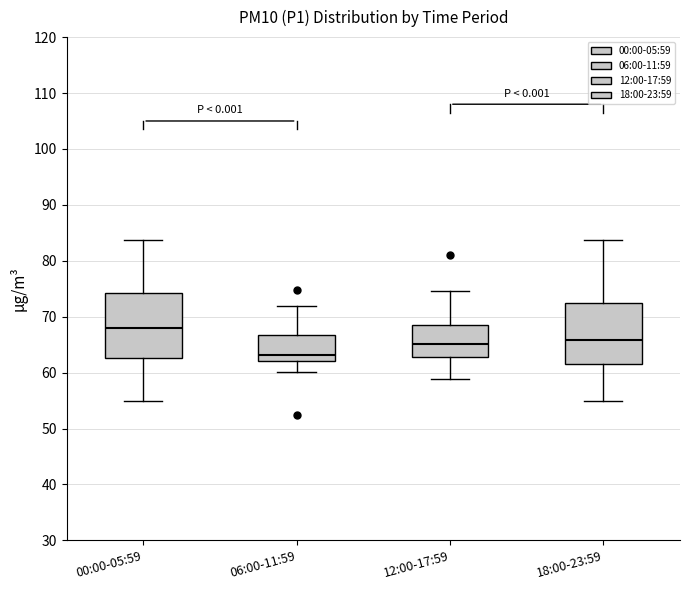

Reading left to right, read every box against the y-axis: the position of its median line, the range the box covers, and the ends of its whiskers. The values are not printed on the chart, so give them approximately, as read against the axis.

00:00-05:59: median 68, box 63 to 74, whiskers 55 to 84
06:00-11:59: median 63, box 62 to 67, whiskers 60 to 72
12:00-17:59: median 65, box 63 to 69, whiskers 59 to 75
18:00-23:59: median 66, box 62 to 72, whiskers 55 to 84